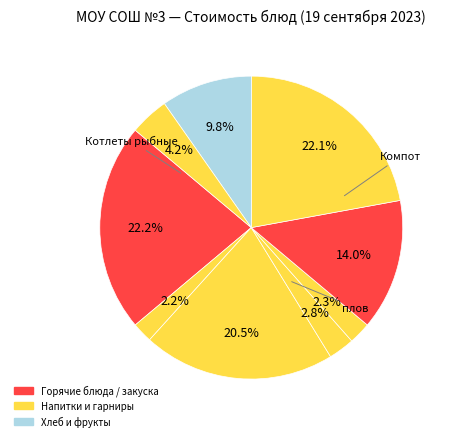

What is the largest slice in the pie chart?

Котлеты рыбные запеченные